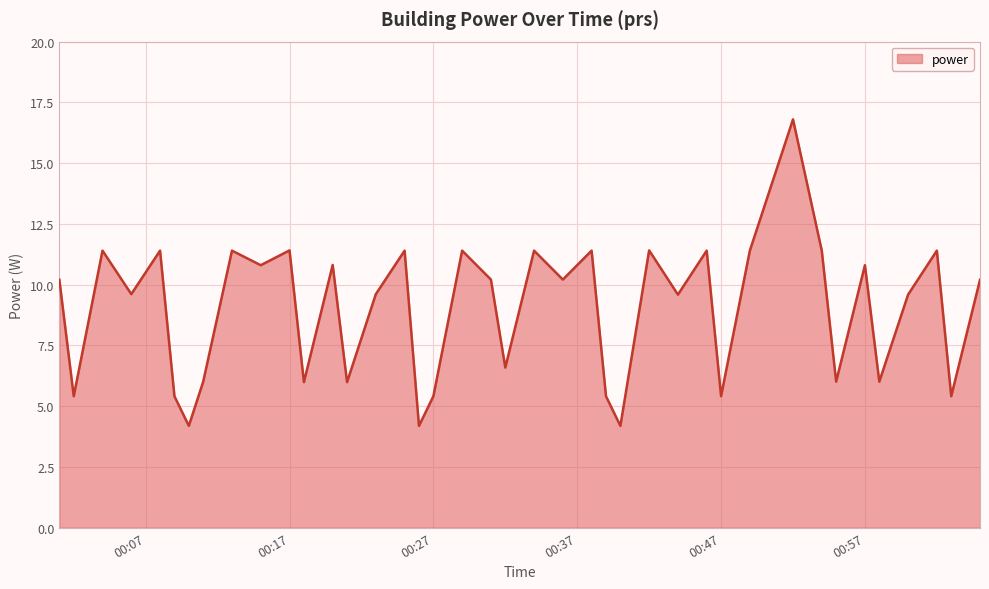

Reading left to right, transcribe all the data shown in this chart.

10.2	5.4	11.4	9.6	11.4	5.4	4.2	6.0	11.4	10.8	11.4	6.0	10.8	6.0	9.6	11.4	4.2	5.4	11.4	10.2	6.6	11.4	10.2	11.4	5.4	4.2	11.4	9.6	11.4	5.4	11.4	16.8	11.4	6.0	10.8	6.0	9.6	11.4	5.4	10.2